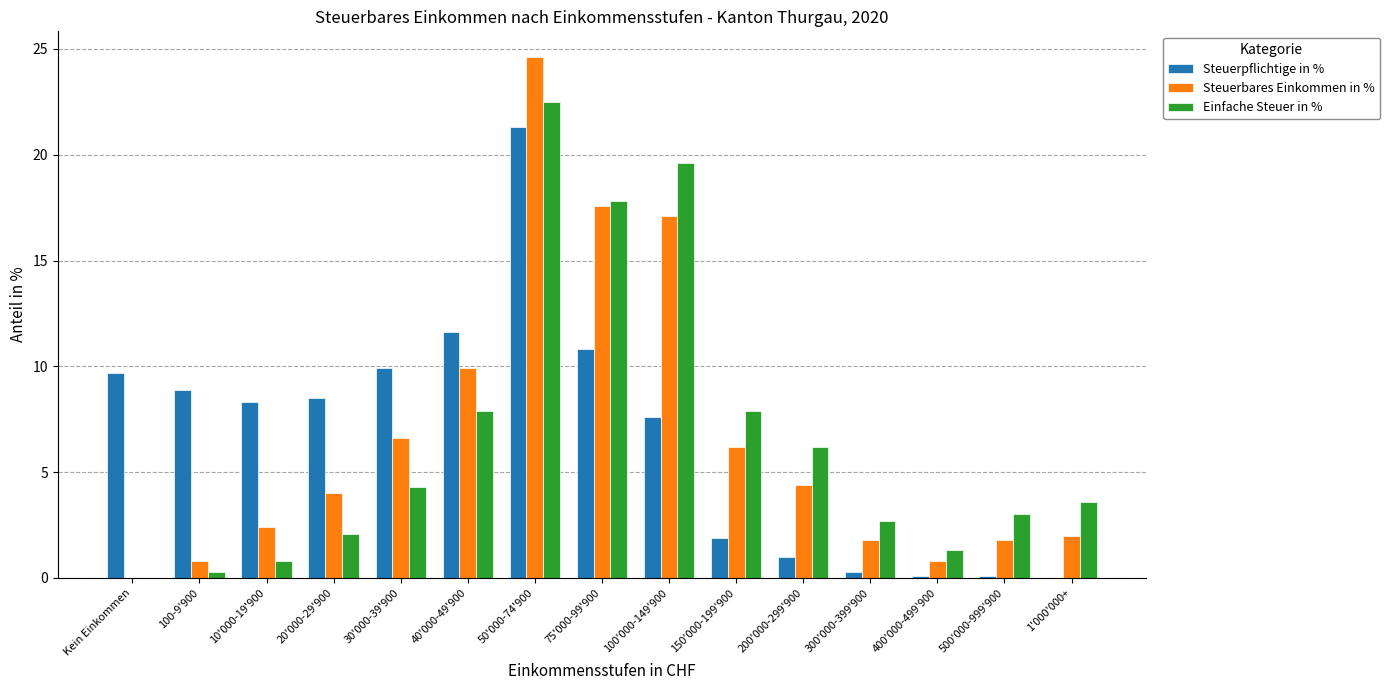

At which category is the sum across all series the highest?

50'000-74'900